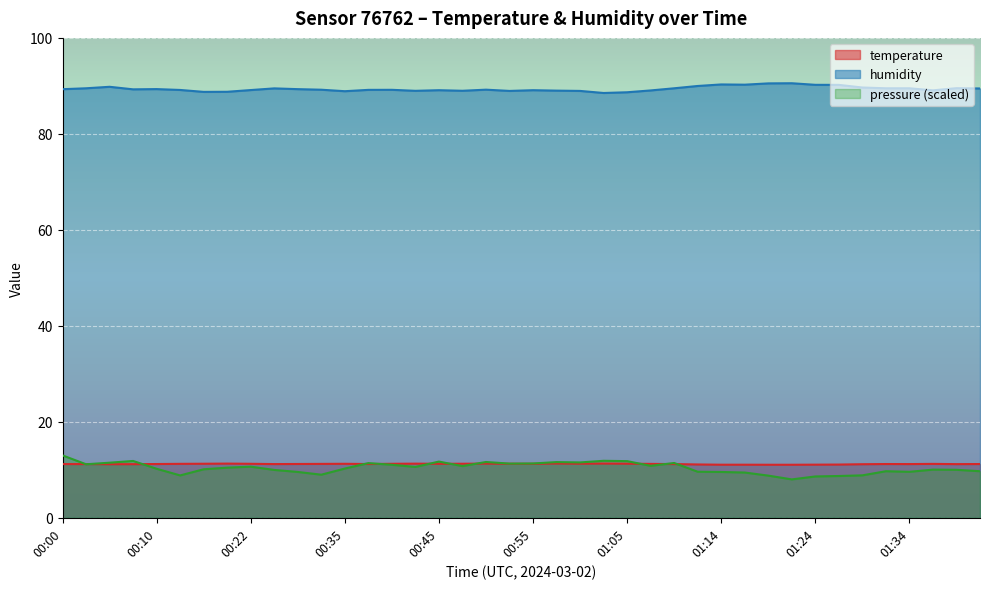

What is the difference between the temperature values at 01:02 and 01:26?

0.2